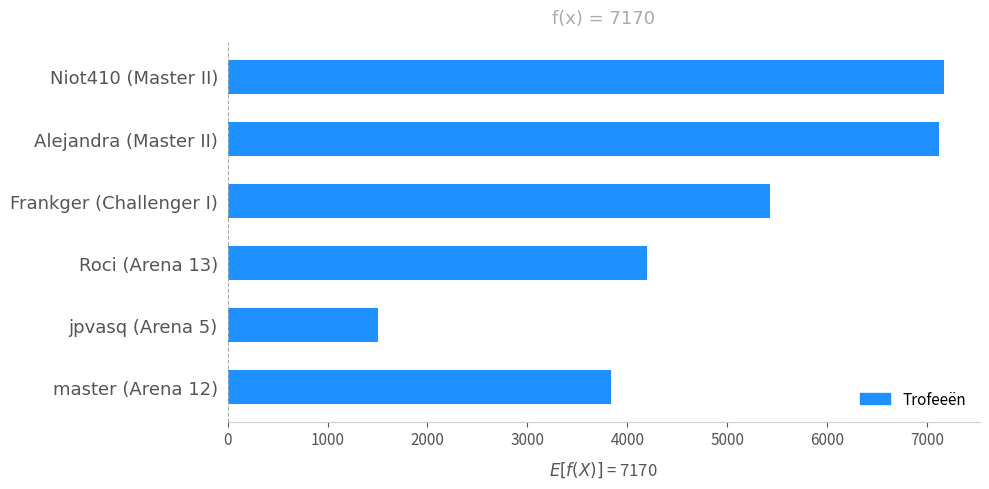

Read the value at Niot410 (Master II).

7170